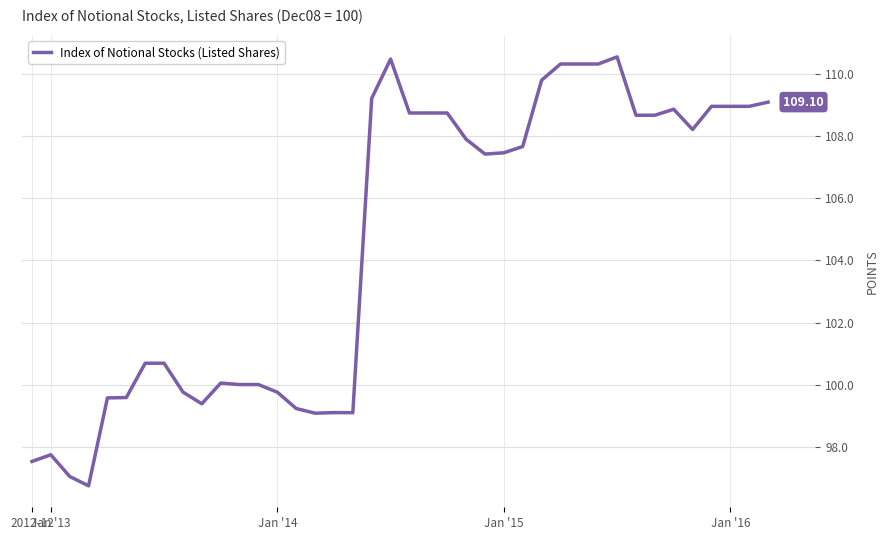

How many values are below 107?

18